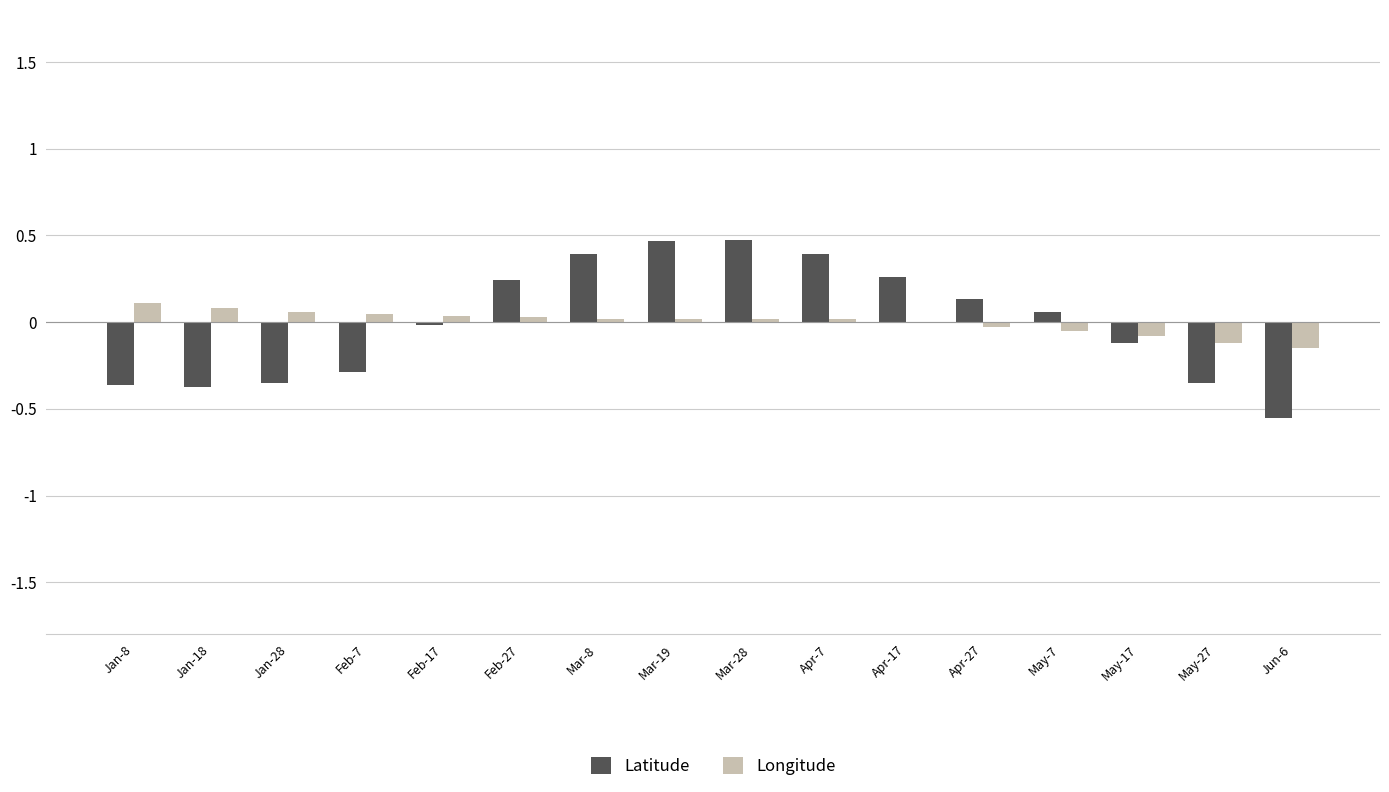

Is the value of Longitude at Apr-17 greater than the value of Latitude at Mar-19?

No